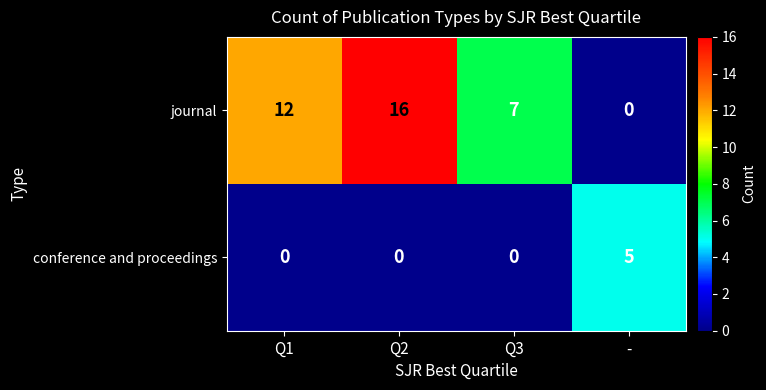

Reading left to right, transcribe all the data shown in this chart.

journal: Q1=12	Q2=16	Q3=7	-=0
conference and proceedings: Q1=0	Q2=0	Q3=0	-=5